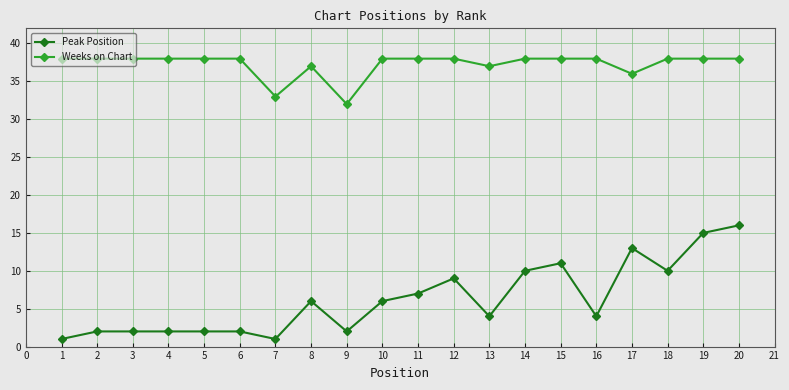

At 4, list the series in order from smallest to largest.

Peak Position, Weeks on Chart